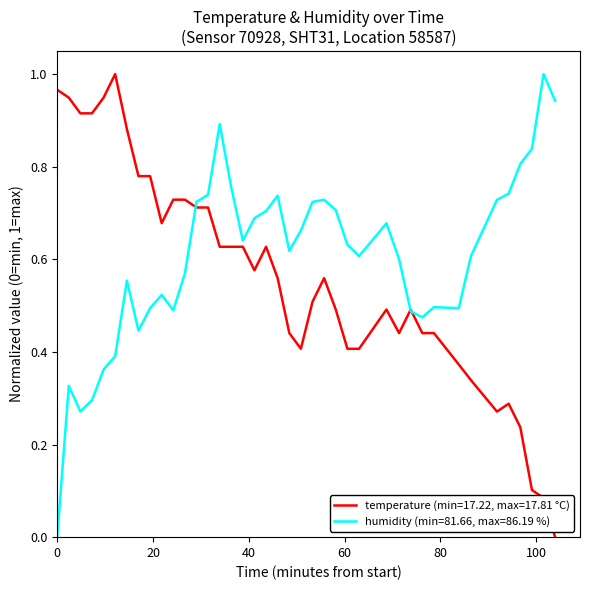

Rank the series by their average value, from highest to lowest.

humidity (min=81.66, max=86.19 %), temperature (min=17.22, max=17.81 °C)